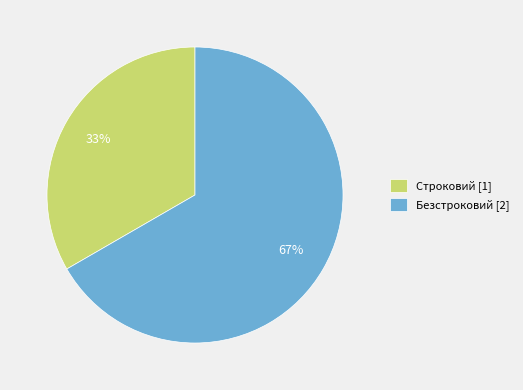

Is there a majority slice in this chart?

Yes